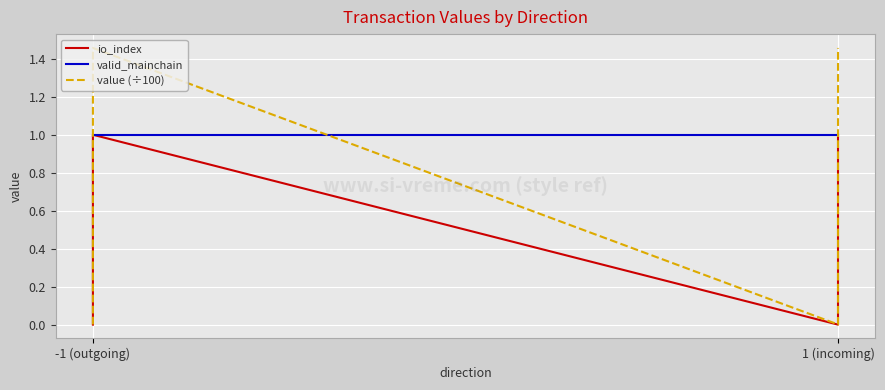

How many interior local valleys does the value (÷100) series have?

1